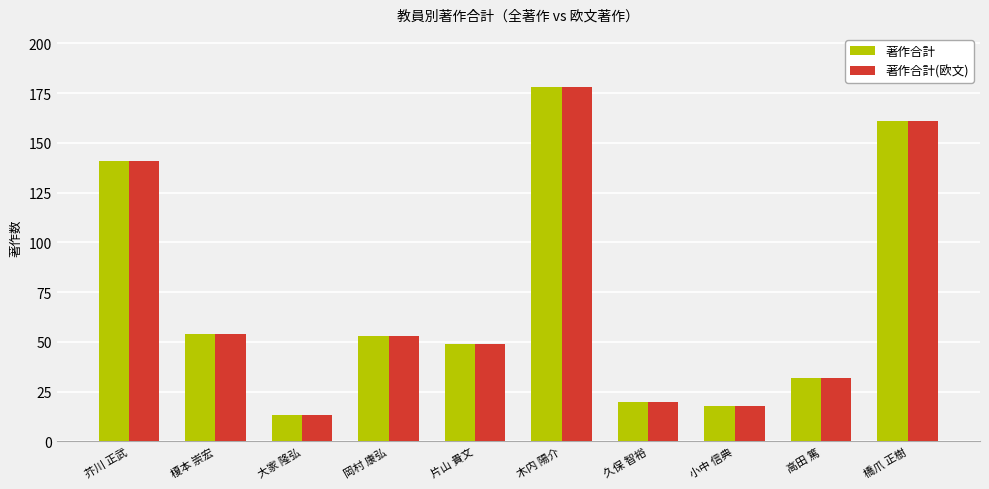

Reading right to left, extract all data points from this chart.

著作合計: 橋爪 正樹=161	高田 篤=32	小中 信典=18	久保 智裕=20	木内 陽介=178	片山 貴文=49	岡村 康弘=53	大家 隆弘=13	榎本 崇宏=54	芥川 正武=141
著作合計(欧文): 橋爪 正樹=161	高田 篤=32	小中 信典=18	久保 智裕=20	木内 陽介=178	片山 貴文=49	岡村 康弘=53	大家 隆弘=13	榎本 崇宏=54	芥川 正武=141